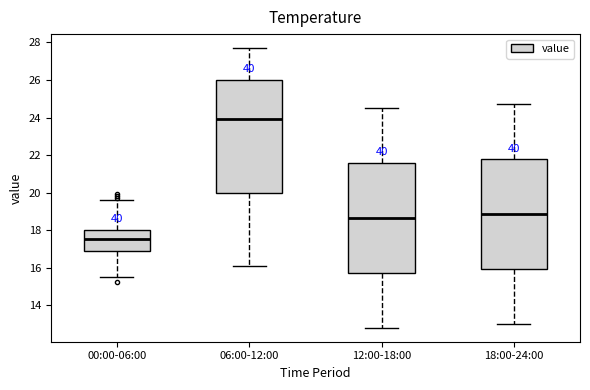

Reading left to right, read every box against the y-axis: the position of its median line, the range the box covers, and the ends of its whiskers. The values are not printed on the chart, so give them approximately, as read against the axis.

00:00-06:00: median 17.6, box 17.0 to 18.0, whiskers 15.6 to 19.6
06:00-12:00: median 24.0, box 20.0 to 26.0, whiskers 16.2 to 27.8
12:00-18:00: median 18.6, box 15.8 to 21.6, whiskers 12.8 to 24.6
18:00-24:00: median 18.8, box 16.0 to 21.8, whiskers 13.0 to 24.8